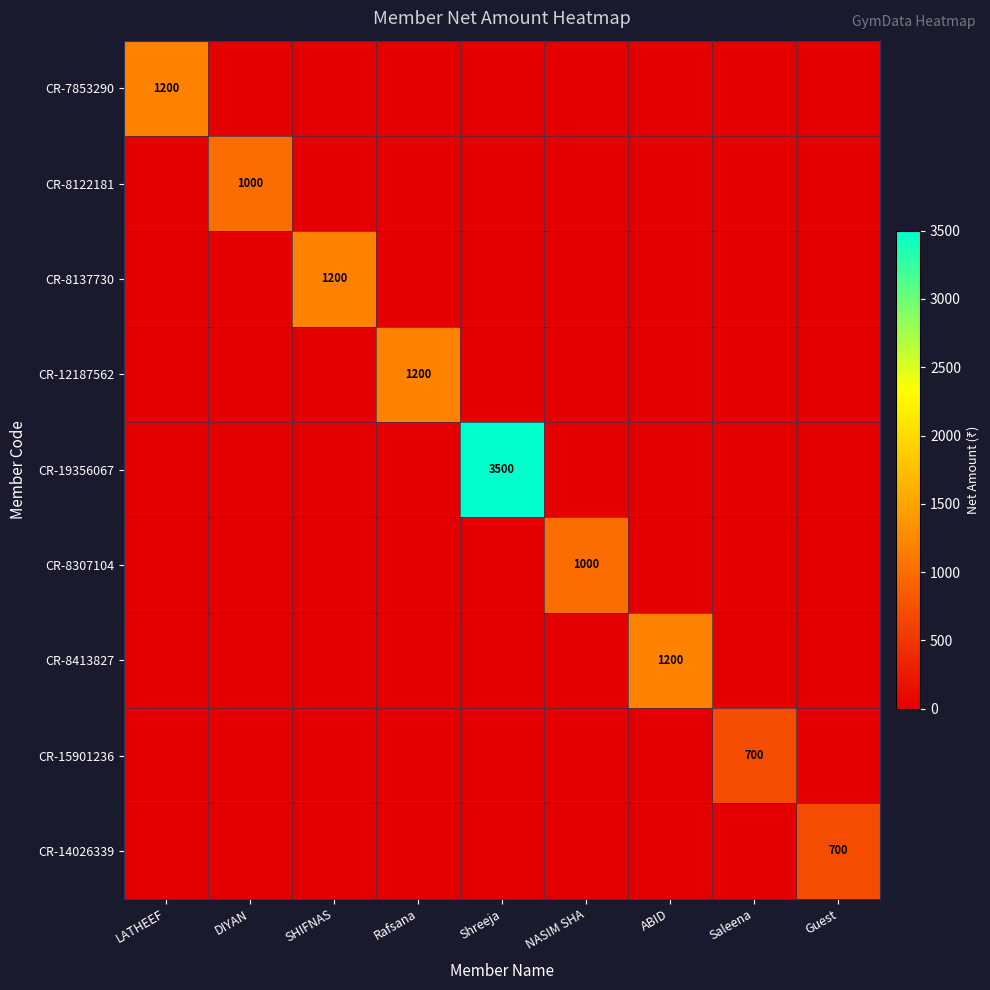

At which category is the sum across all series the highest?

Shreeja